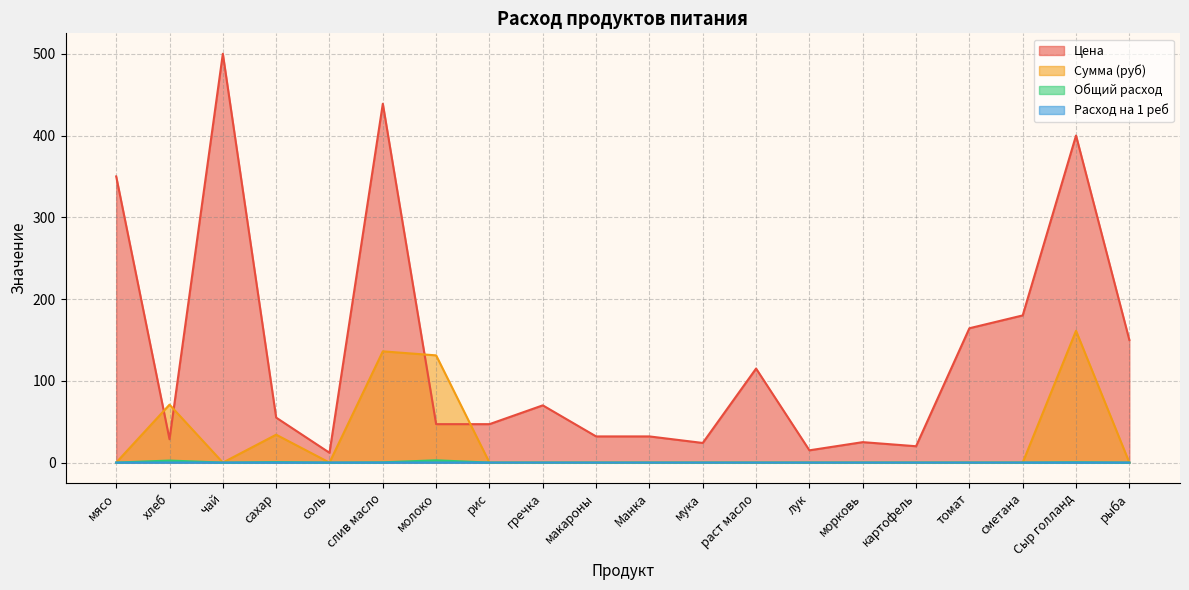

Reading right to left, what are all the values shown in this chart?

Цена: 150.0	400.0	180.0	164.3	20.0	25.0	15.0	115.0	24.0	32.0	32.0	70.0	47.0	47.0	438.9	12.0	55.0	500.0	28.6	350.0
Сумма (руб): 0.0	161.2	0.0	0.0	0.0	0.0	0.0	0.0	0.0	0.0	0.0	0.0	0.0	131.1	136.1	0.0	34.1	0.0	70.9	0.0
Общий расход: 0.0	0.4	0.0	0.0	0.0	0.0	0.0	0.0	0.0	0.0	0.0	0.0	0.0	2.8	0.3	0.0	0.6	0.0	2.5	0.0
Расход на 1 реб: 0.0	0.0	0.0	0.0	0.0	0.0	0.0	0.0	0.0	0.0	0.0	0.0	0.0	0.1	0.0	0.0	0.0	0.0	0.1	0.0